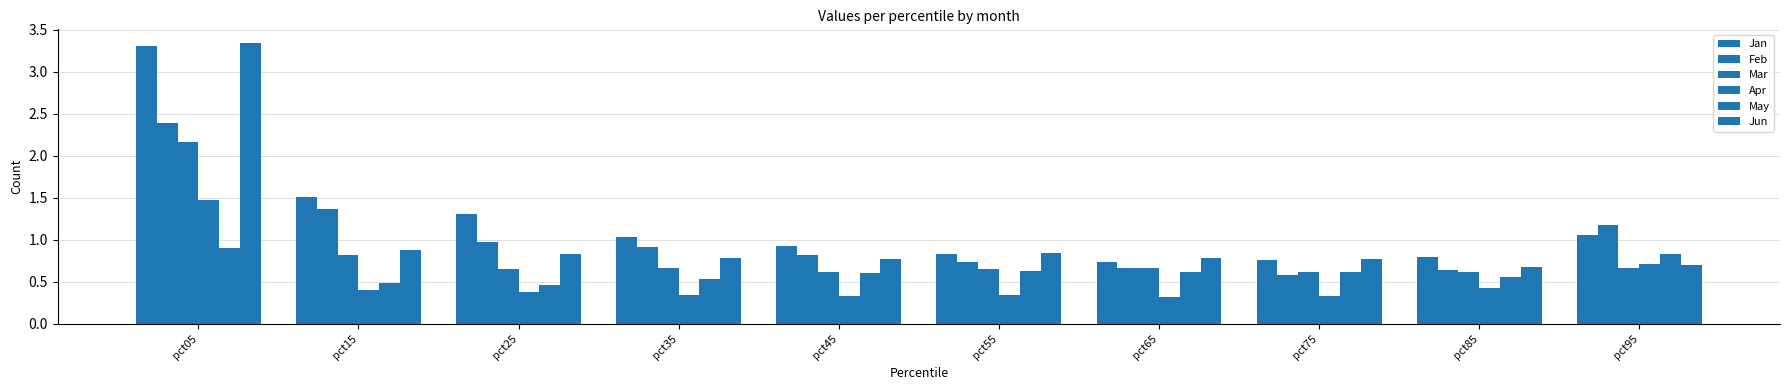

Are the bars horizontal?

No